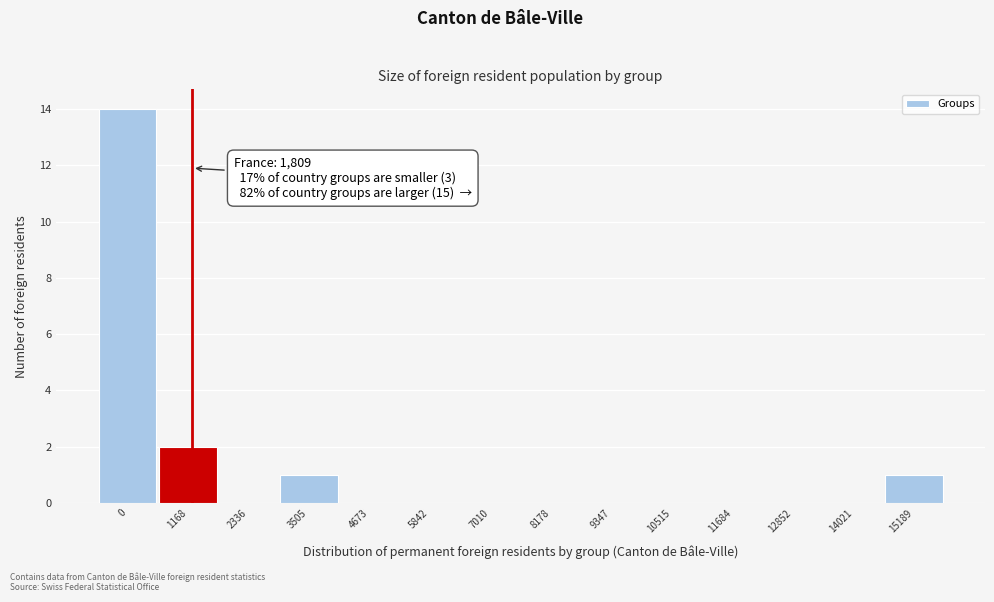

Reading right to left, transcribe all the data shown in this chart.

15189=1	14021=0	12852=0	11684=0	10515=0	9347=0	8178=0	7010=0	5842=0	4673=0	3505=1	2336=0	1168=2	0=14